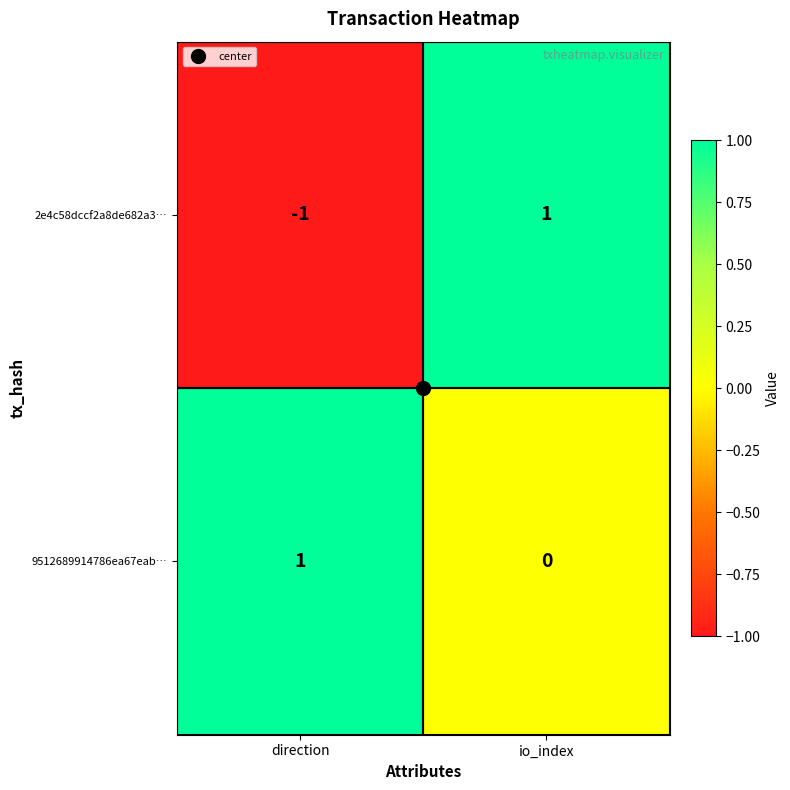

Which series has the largest total across all categories?

9512689914786ea67eab…